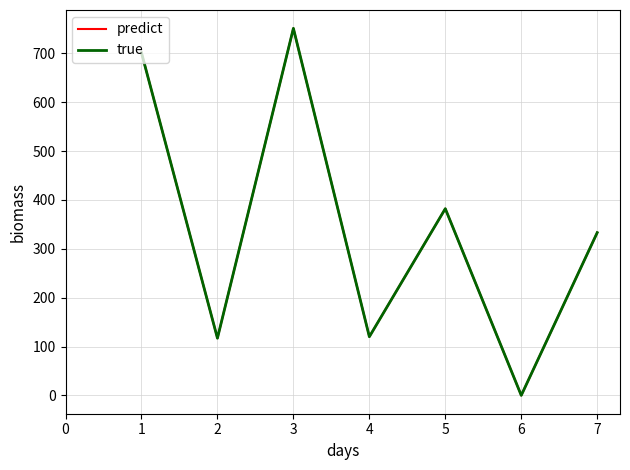

Is this an area chart (filled region under the line)?

No